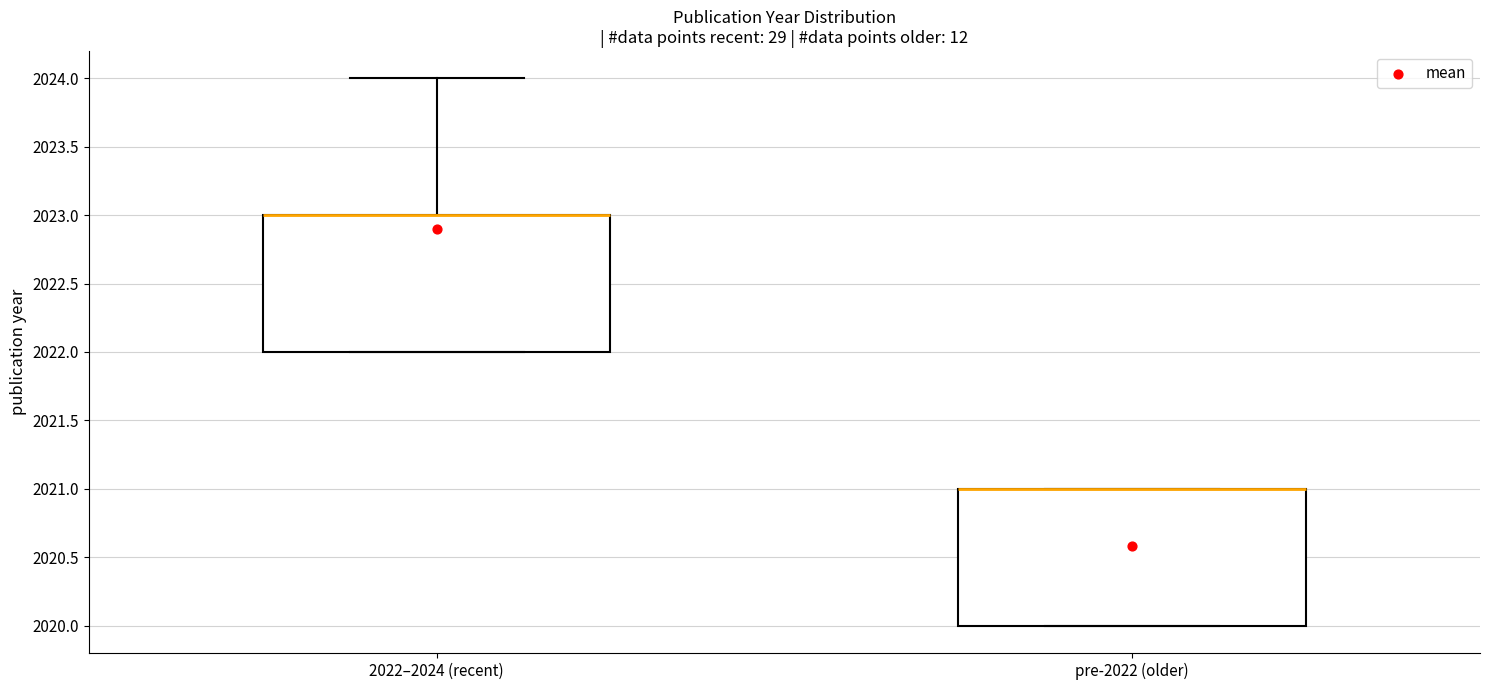

Where is the lower edge of the box for pre-2022 (older) on the y-axis? The values are not printed on the chart, so give them approximately, as read against the axis.

2020